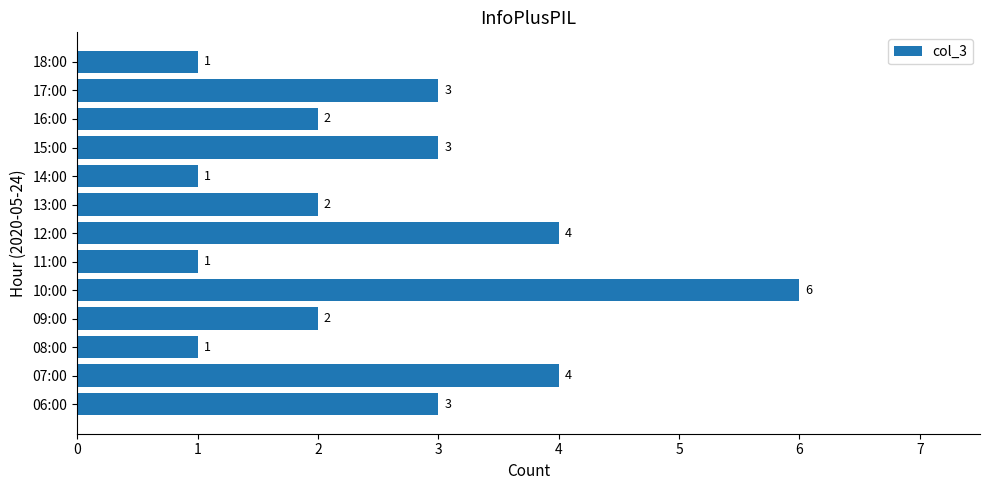

Reading bottom to top, transcribe all the data shown in this chart.

06:00=3	07:00=4	08:00=1	09:00=2	10:00=6	11:00=1	12:00=4	13:00=2	14:00=1	15:00=3	16:00=2	17:00=3	18:00=1